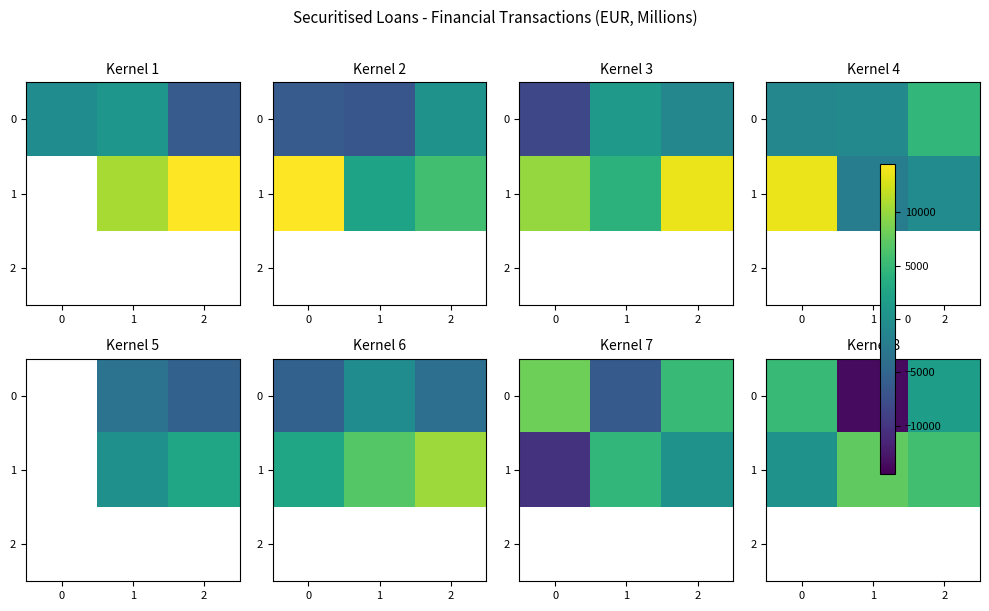

Is the value of 2 at 0 greater than the value of 1 at 0?

No